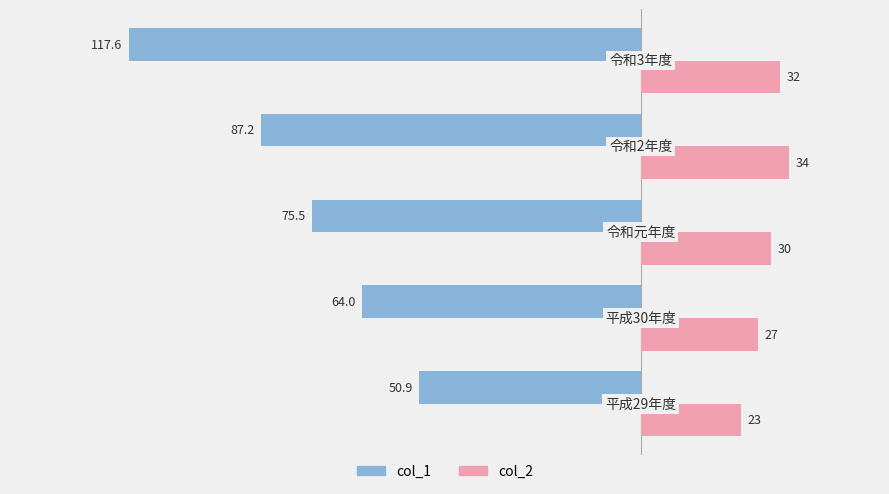

At which category is the sum across all series the highest?

0